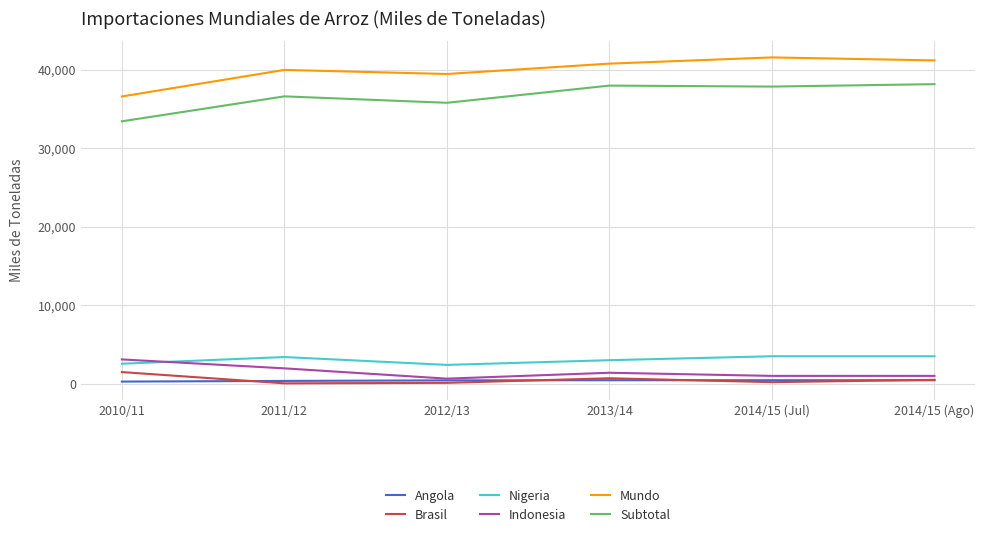

Is the value of Brasil at 2012/13 greater than the value of Nigeria at 2014/15 (Ago)?

No